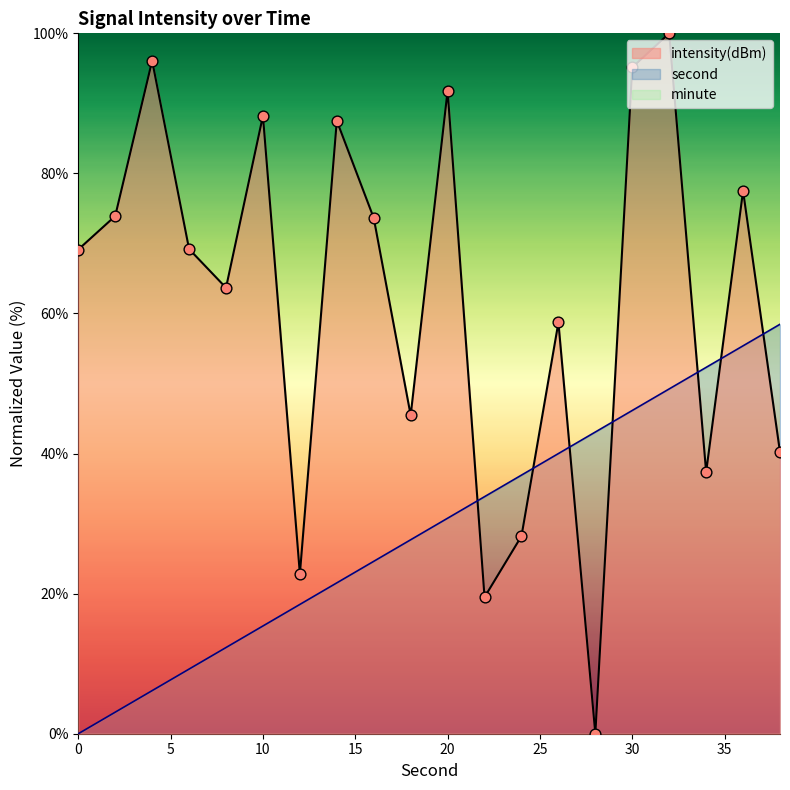

Which series has the largest Y range (max minus min)?

intensity